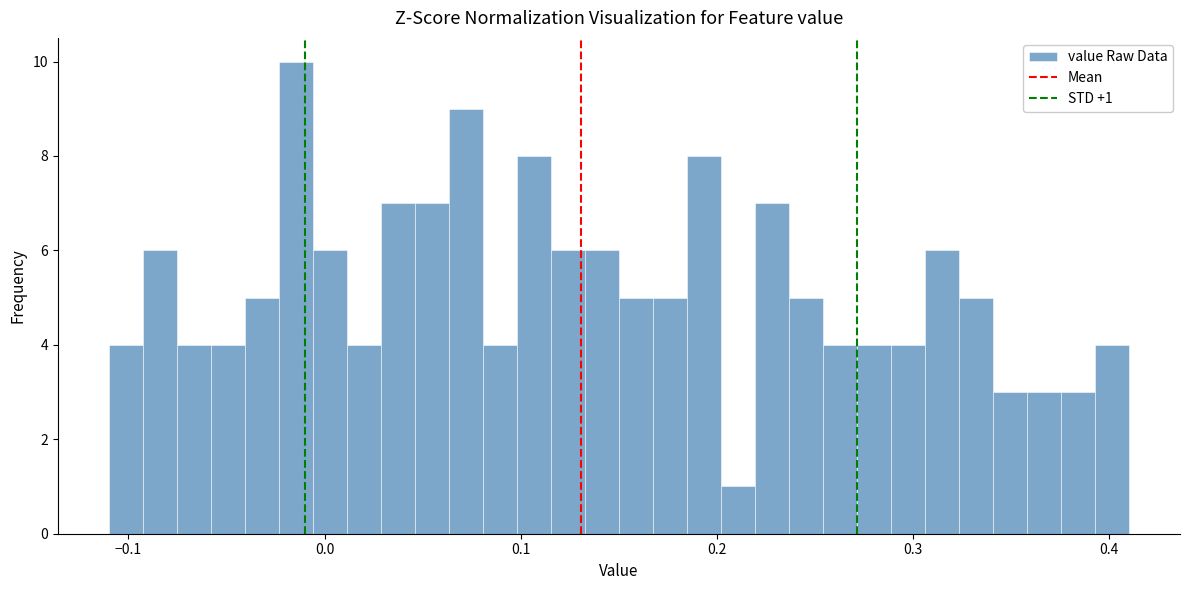

Read against the x-axis, roughly where is the centre of the tallest bar?

-0.01